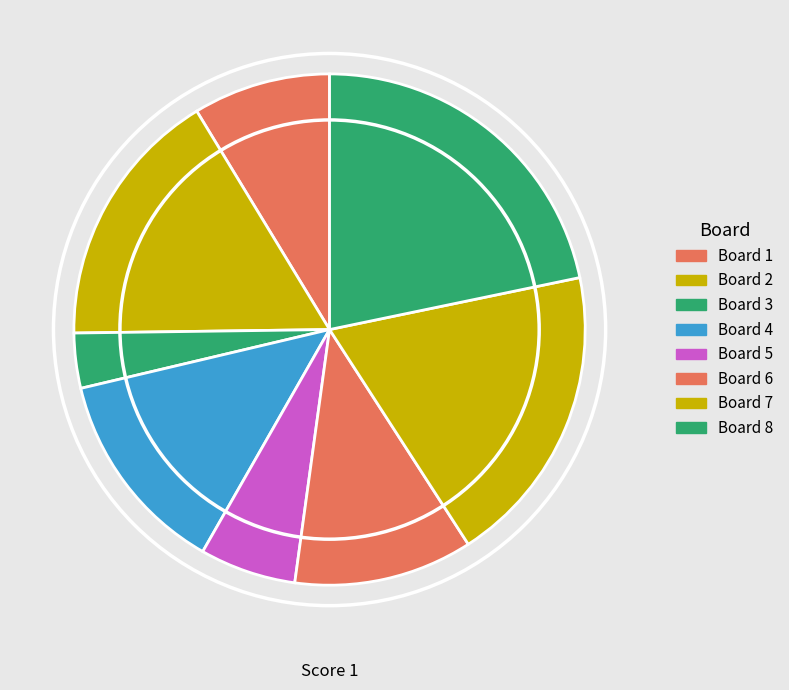

Count the number of slices in the pie.

8